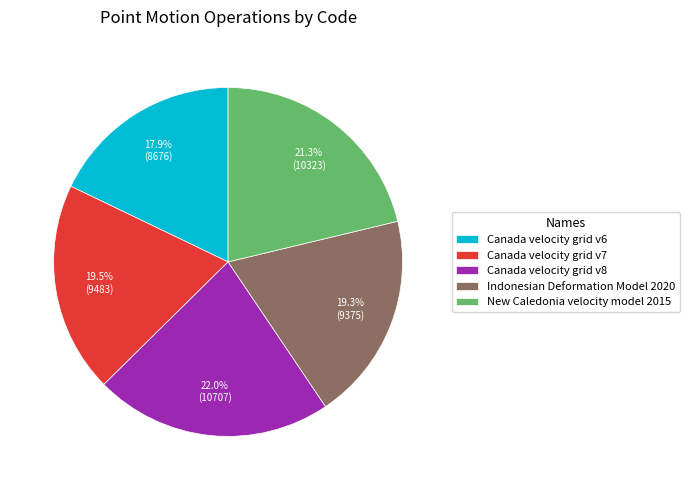

Combined, what portion of the pie is Canada velocity grid v8 and New Caledonia velocity model 2015?

43.3%